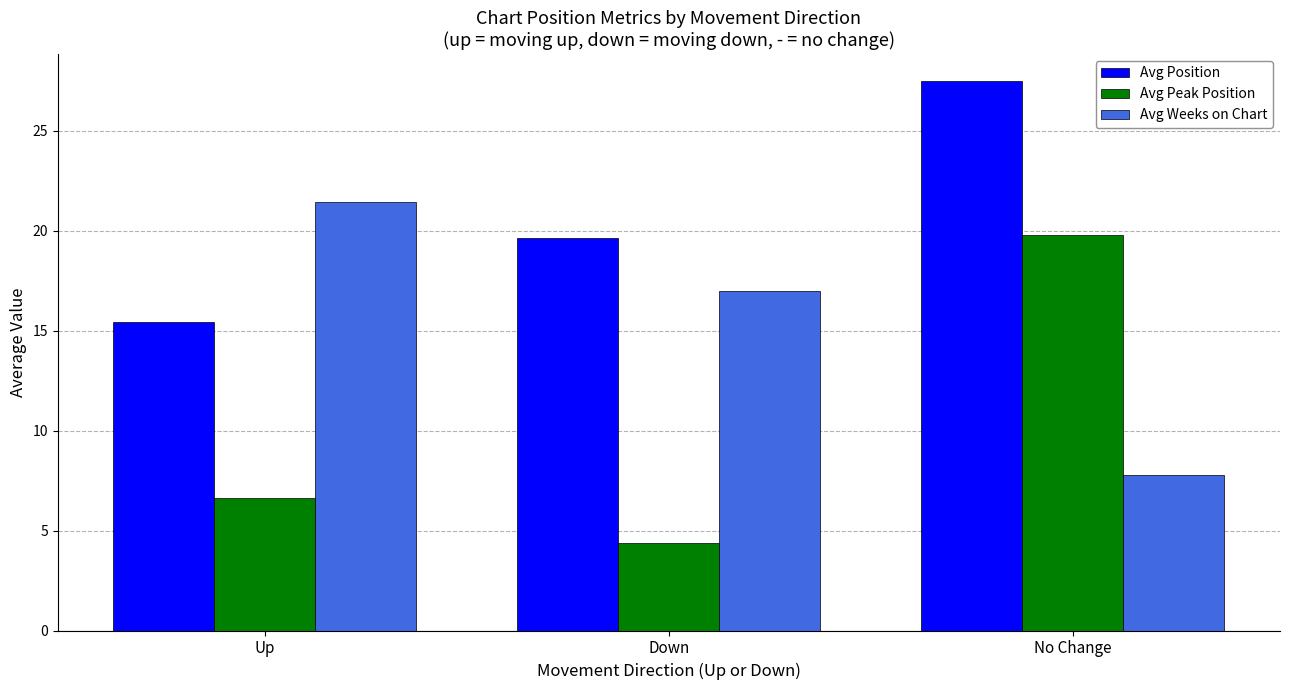

What is the sum of the Avg Peak Position values at Down and Up?

11.0